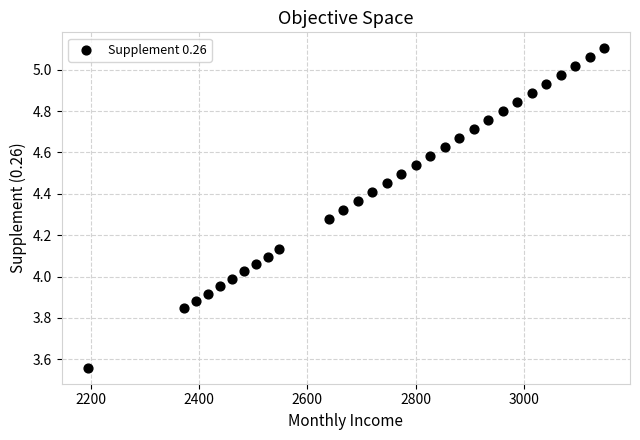

What is the range of X values (max minus min)?

952.5